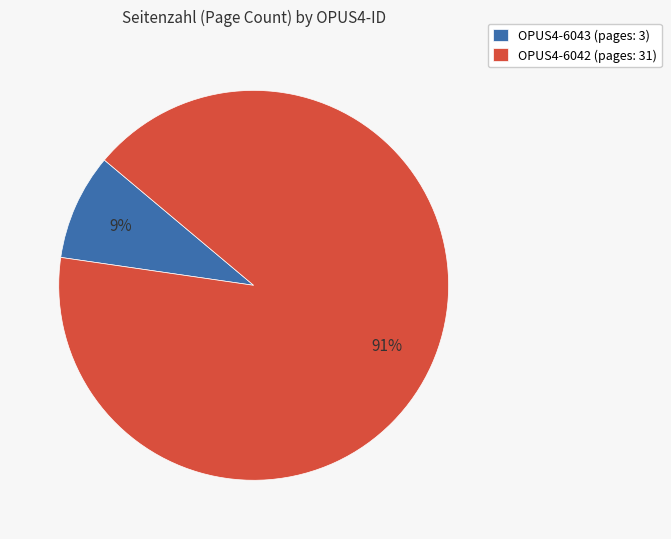

Count the number of slices in the pie.

2